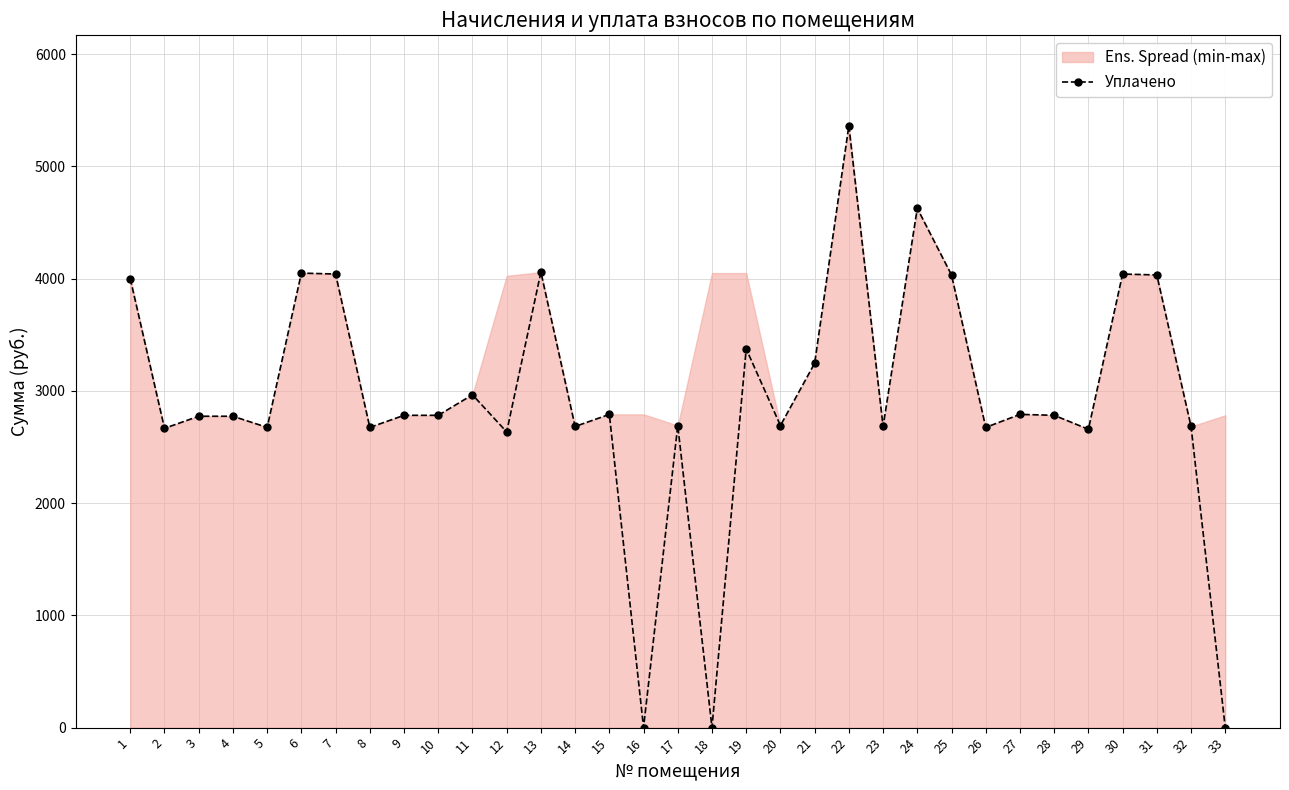

At which category does the chart reach its peak across all series?

22